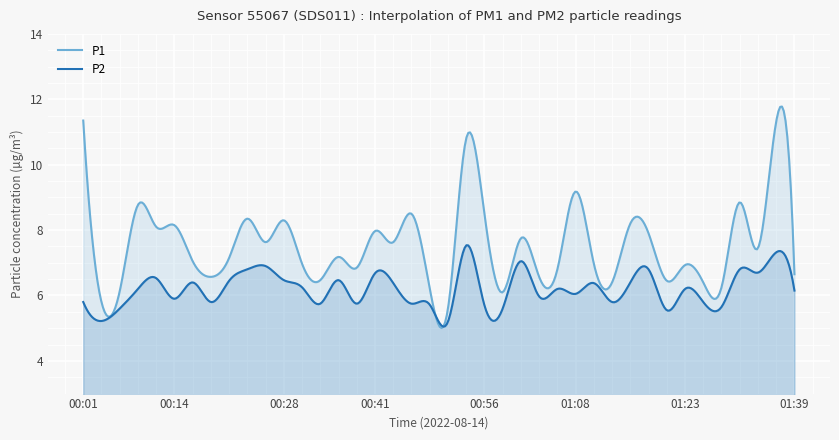

What is the spread (max minus min) of values at 00:56?

2.8